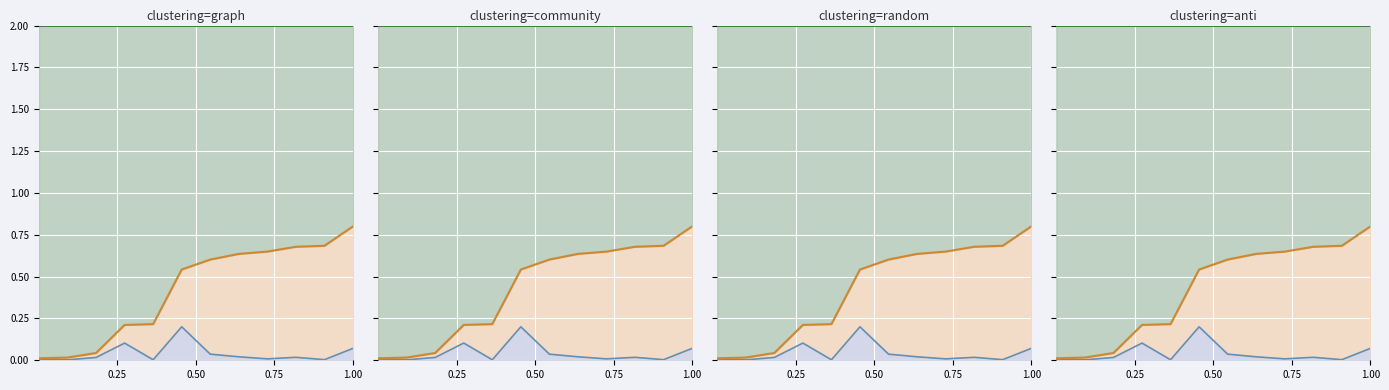

The s1_line series shows 0.0 at 0.50. True or false?

False